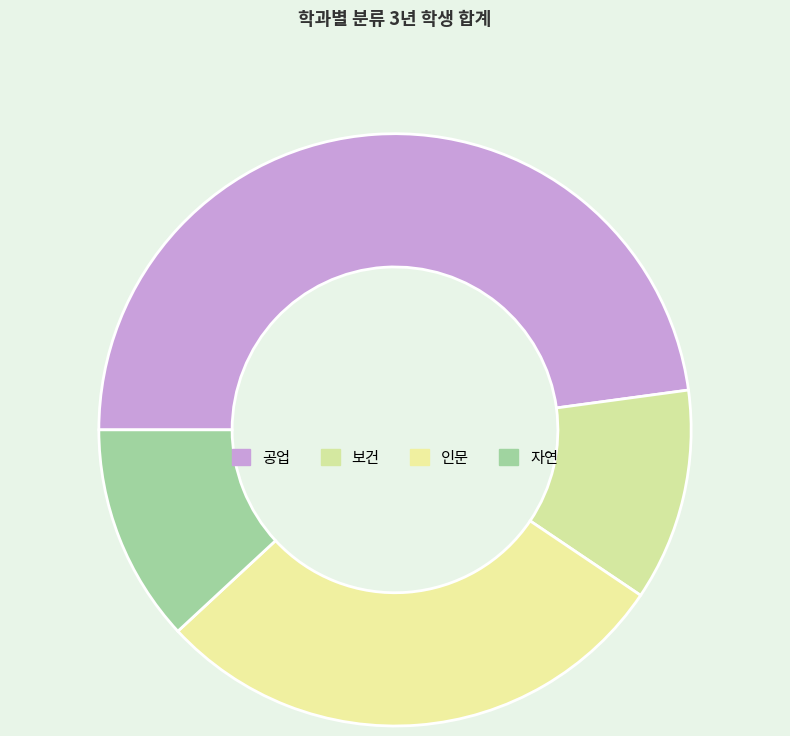

Is it true that 인문 is 34% of the pie?

False